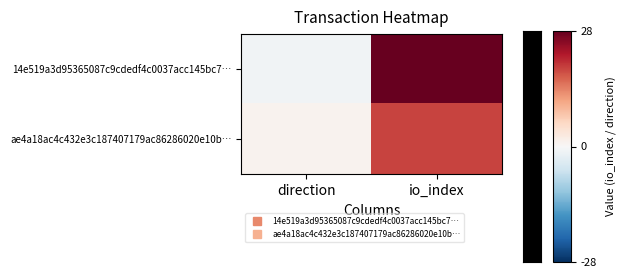

At how many categories does at least one series exceed 12?

1